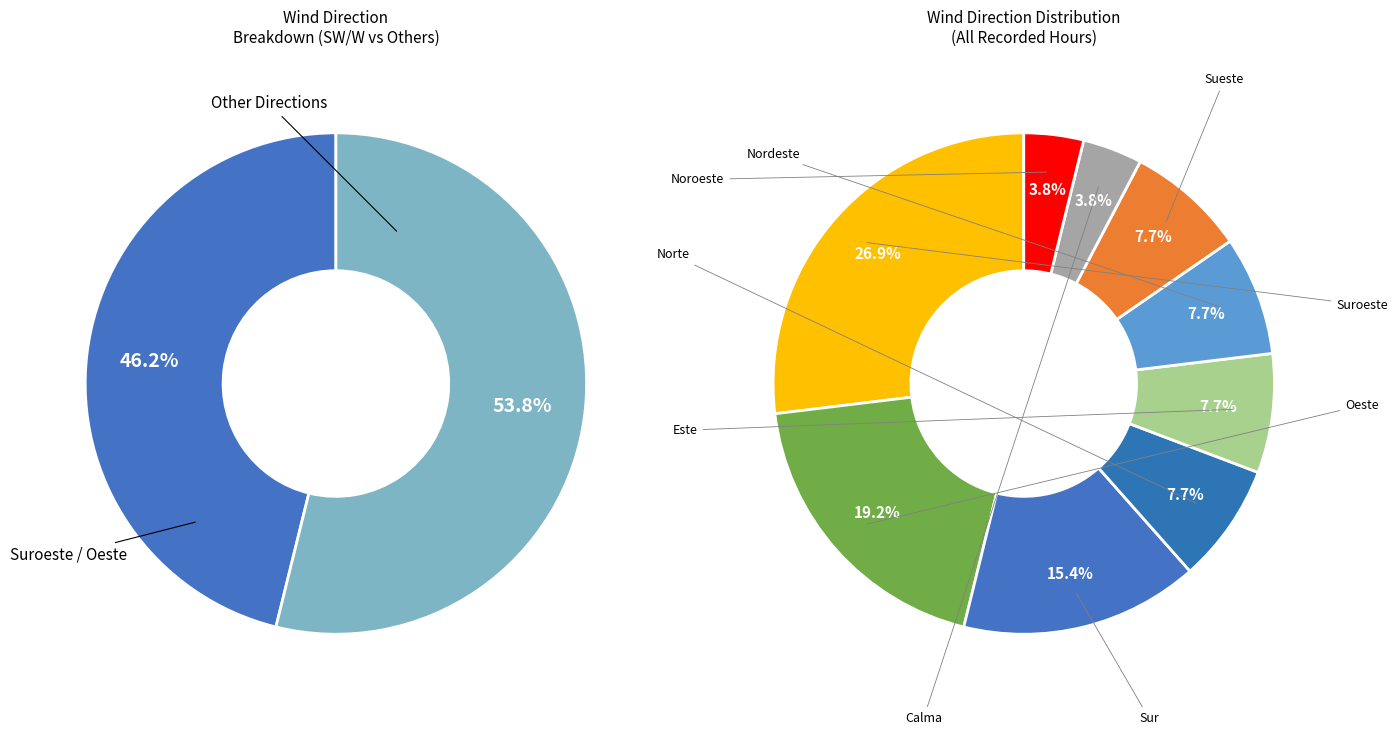

Rank the categories by value from lowest to highest.

Calma, Noroeste, Norte, Este, Nordeste, Sueste, Sur, Oeste, Suroeste